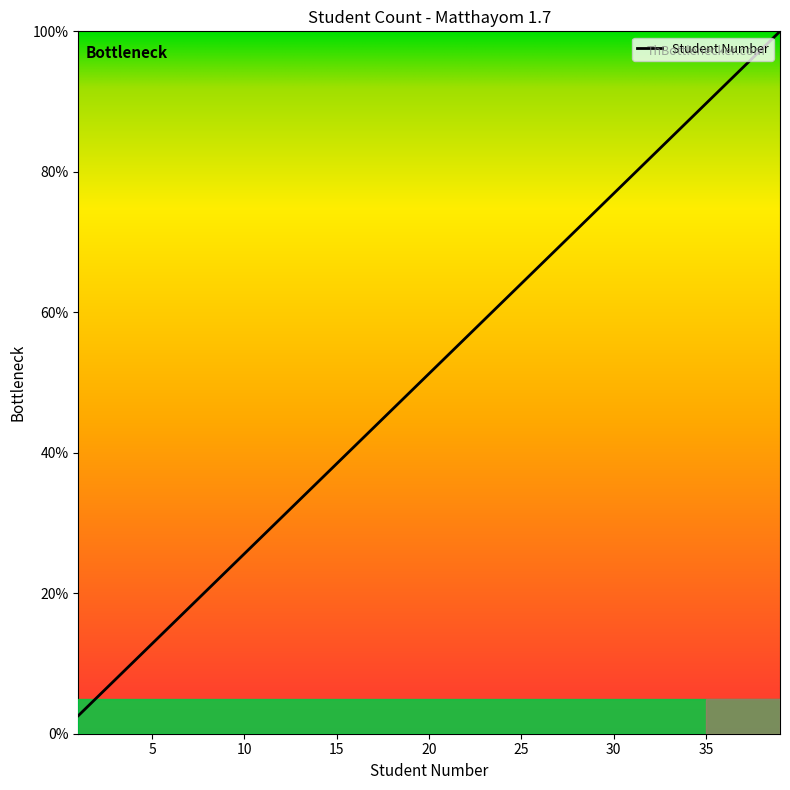

Does the chart have visible grid lines?

No